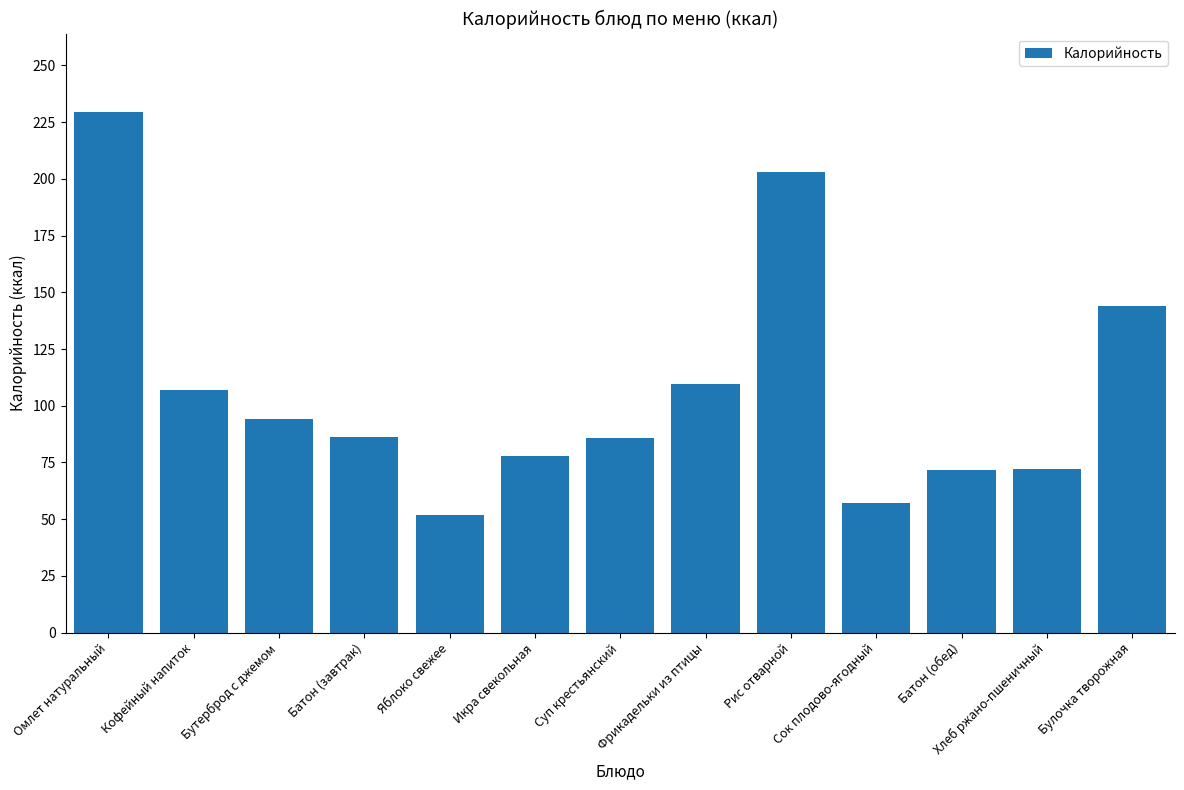

What is the value of the 12th bar from the left?

72.0